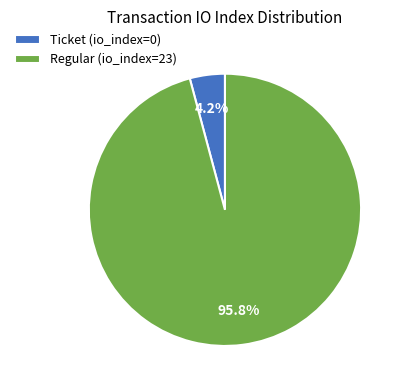

Does any single category account for the majority?

Yes